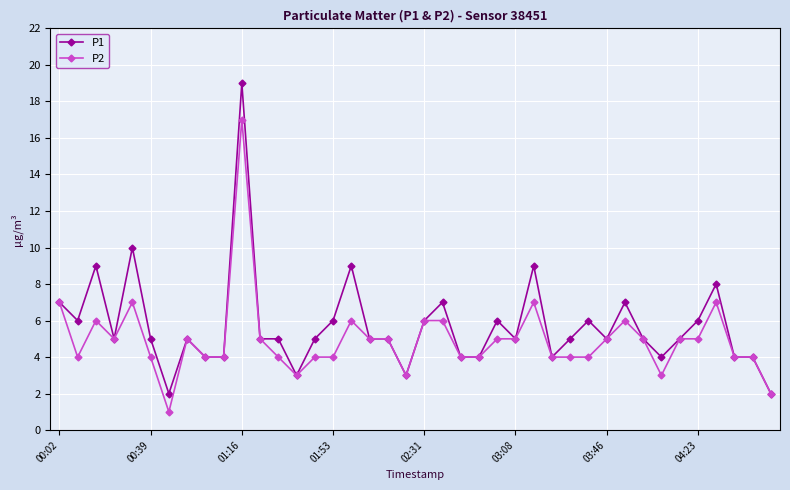

Reading left to right, list all the values displayed in this chart.

P1: 7	6	9	5	10	5	2	5	4	4	19	5	5	3	5	6	9	5	5	3	6	7	4	4	6	5	9	4	5	6	5	7	5	4	5	6	8	4	4	2
P2: 7	4	6	5	7	4	1	5	4	4	17	5	4	3	4	4	6	5	5	3	6	6	4	4	5	5	7	4	4	4	5	6	5	3	5	5	7	4	4	2